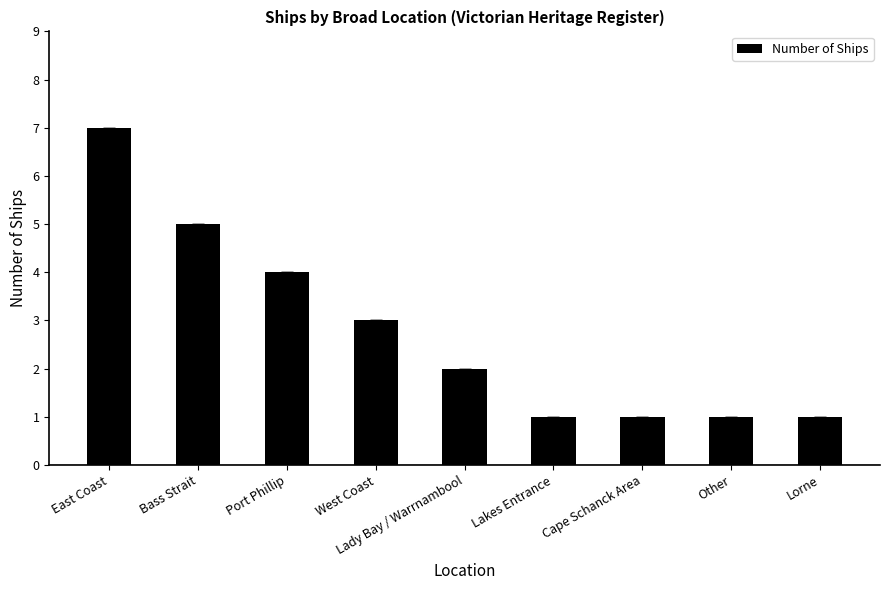

What is the label of the 5th bar from the right?

Lady Bay / Warrnambool